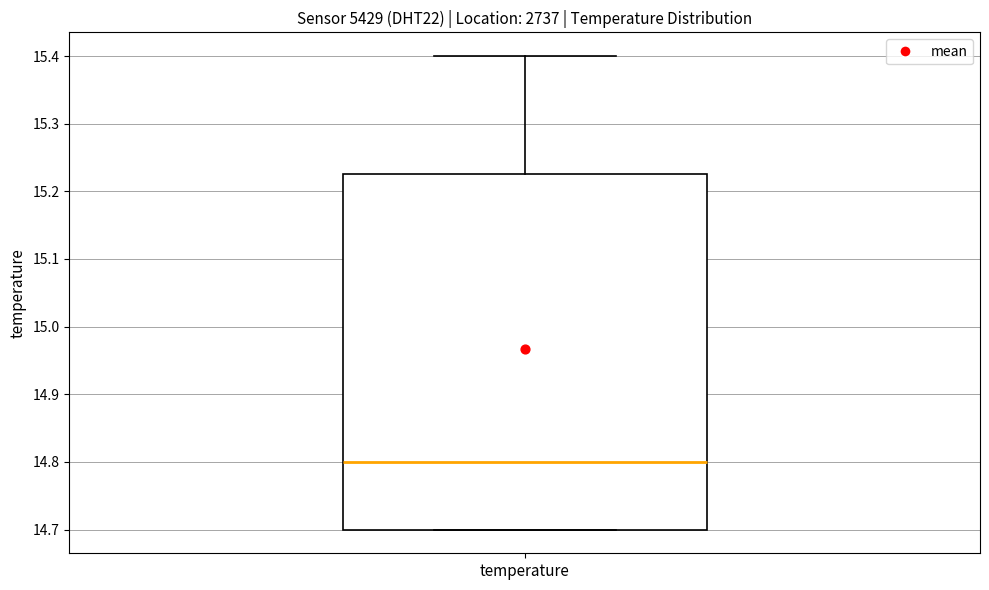

Where does the upper whisker of the box for temperature end on the y-axis? The values are not printed on the chart, so give them approximately, as read against the axis.

15.40